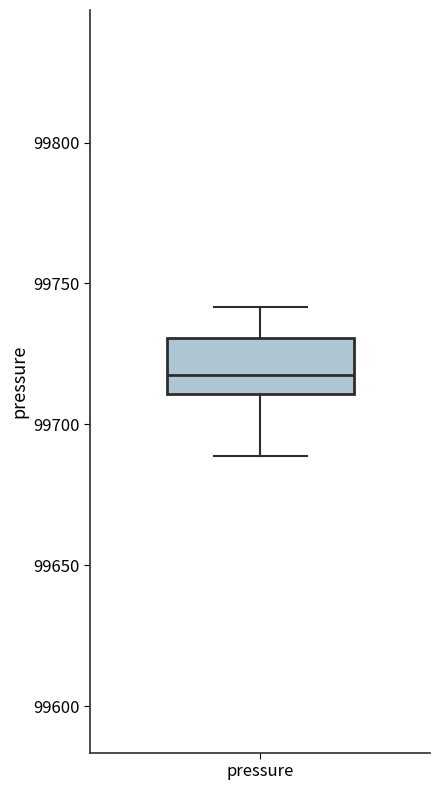

Where does the upper whisker of the box for pressure end on the y-axis? The values are not printed on the chart, so give them approximately, as read against the axis.

99740